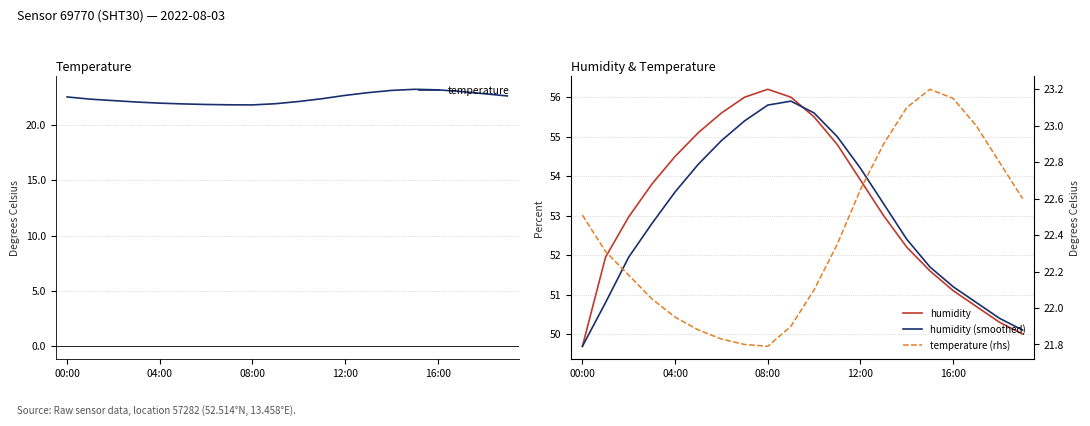

True or false: humidity (smoothed) and temperature cross at least once.

False